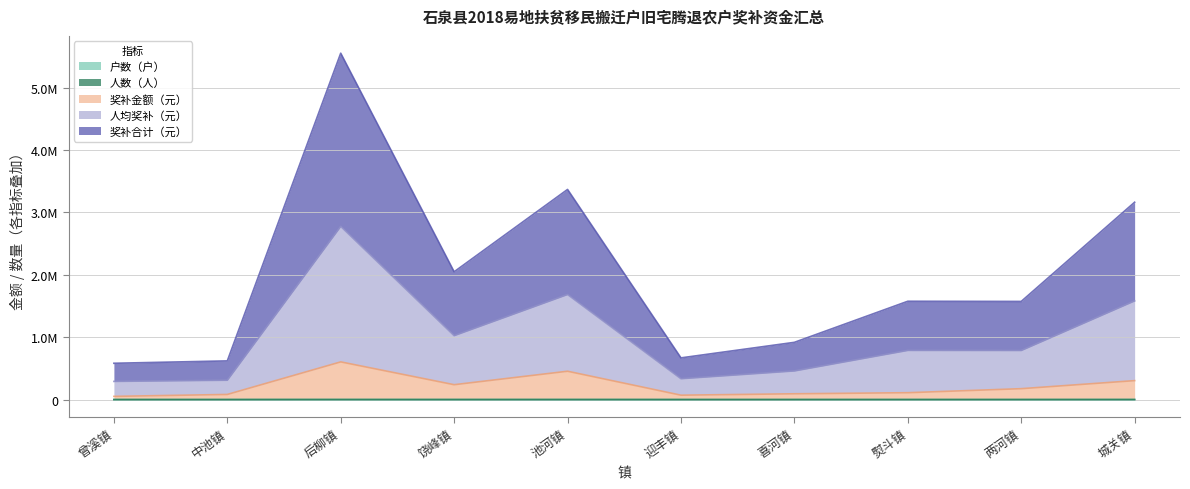

Is it true that 奖补合计（元） equals 619566.0 at 中池镇?

True